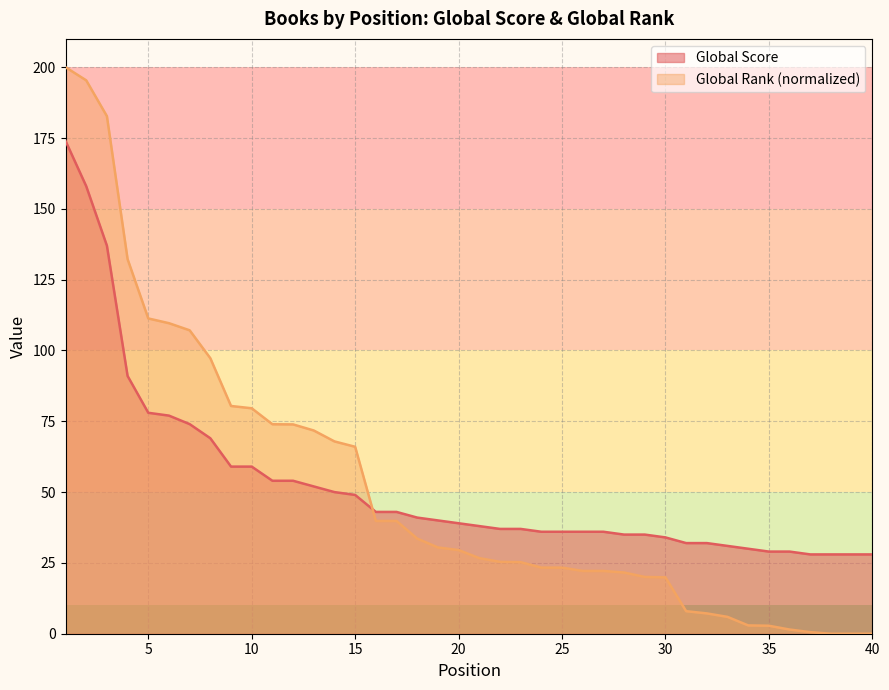

Reading left to right, what are all the values shown in this chart?

Global Score: 1=174.0	2=158.0	3=137.0	4=91.0	5=78.0	6=77.0	7=74.0	8=69.0	9=59.0	10=59.0	11=54.0	12=54.0	13=52.0	14=50.0	15=49.0	16=43.0	17=43.0	18=41.0	19=40.0	20=39.0	21=38.0	22=37.0	23=37.0	24=36.0	25=36.0	26=36.0	27=36.0	28=35.0	29=35.0	30=34.0	31=32.0	32=32.0	33=31.0	34=30.0	35=29.0	36=29.0	37=28.0	38=28.0	39=28.0	40=28.0
Global Rank (scaled): 1=200.0	2=195.4	3=182.7	4=132.2	5=111.3	6=109.6	7=107.1	8=97.3	9=80.4	10=79.6	11=74.0	12=73.9	13=71.7	14=67.9	15=66.0	16=39.8	17=39.8	18=33.6	19=30.5	20=29.5	21=26.7	22=25.4	23=25.3	24=23.3	25=23.3	26=22.2	27=22.2	28=21.6	29=20.0	30=19.9	31=8.0	32=7.2	33=5.9	34=2.9	35=2.8	36=1.5	37=0.6	38=0.0	39=0.0	40=0.0